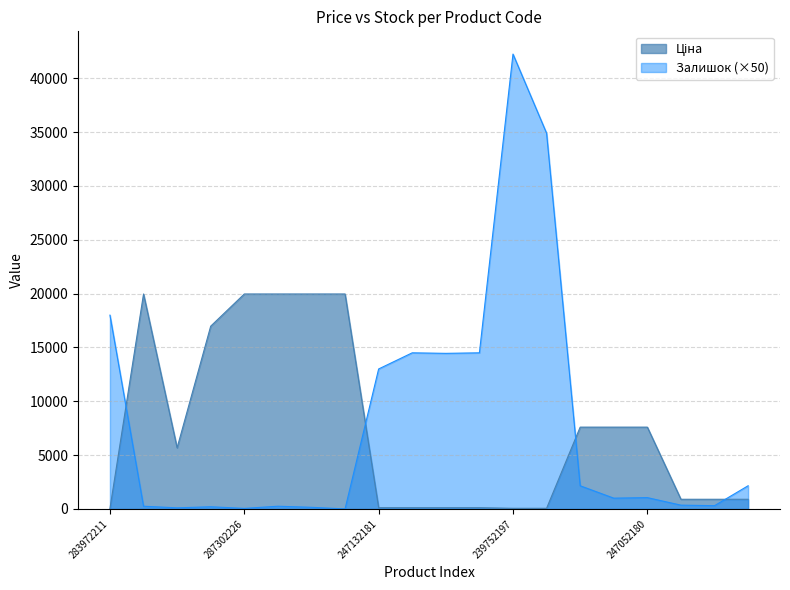

Which has a higher value, 287302223 or 287302226?

287302223